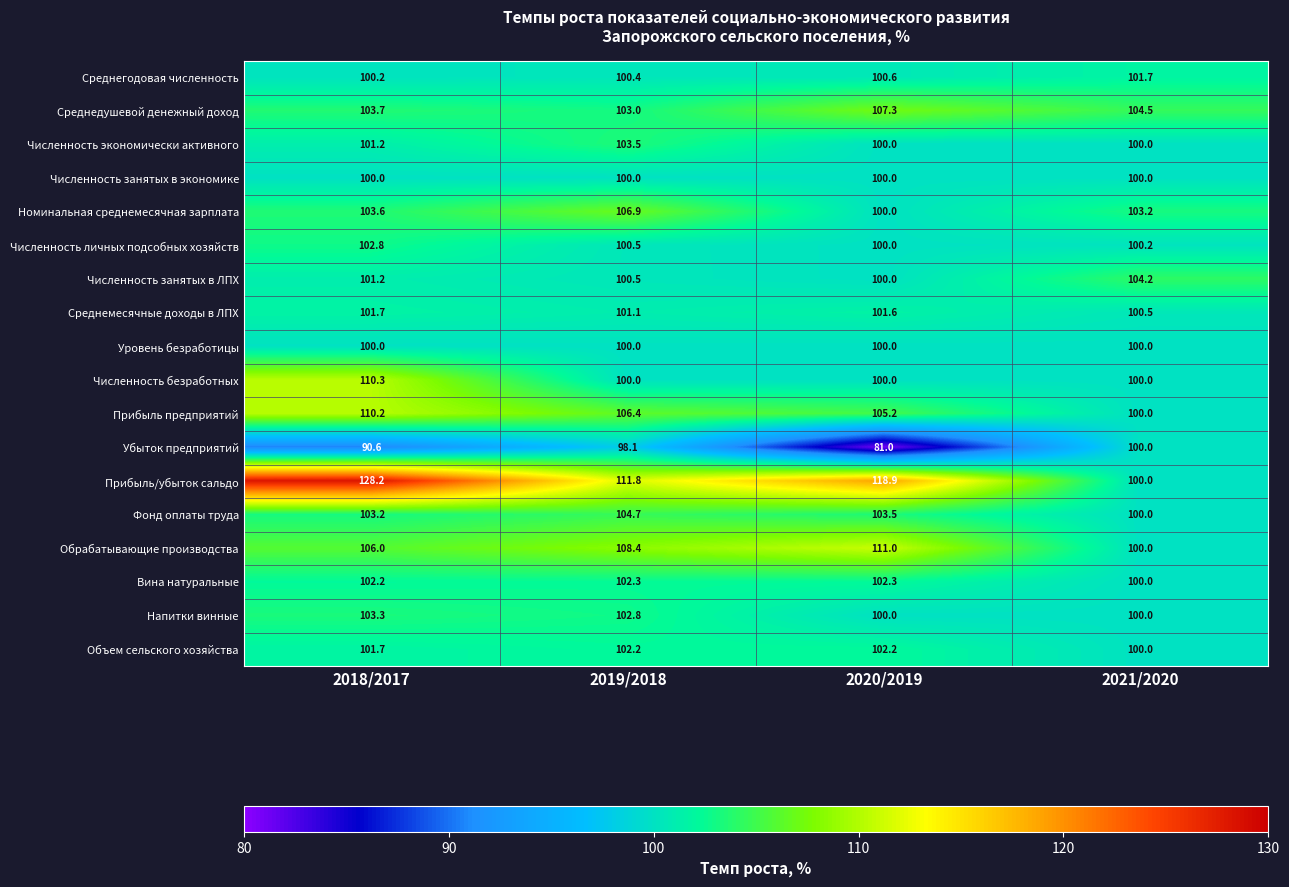

What is the difference between the Обрабатывающие производства values at 2021/2020 and 2019/2018?

8.4